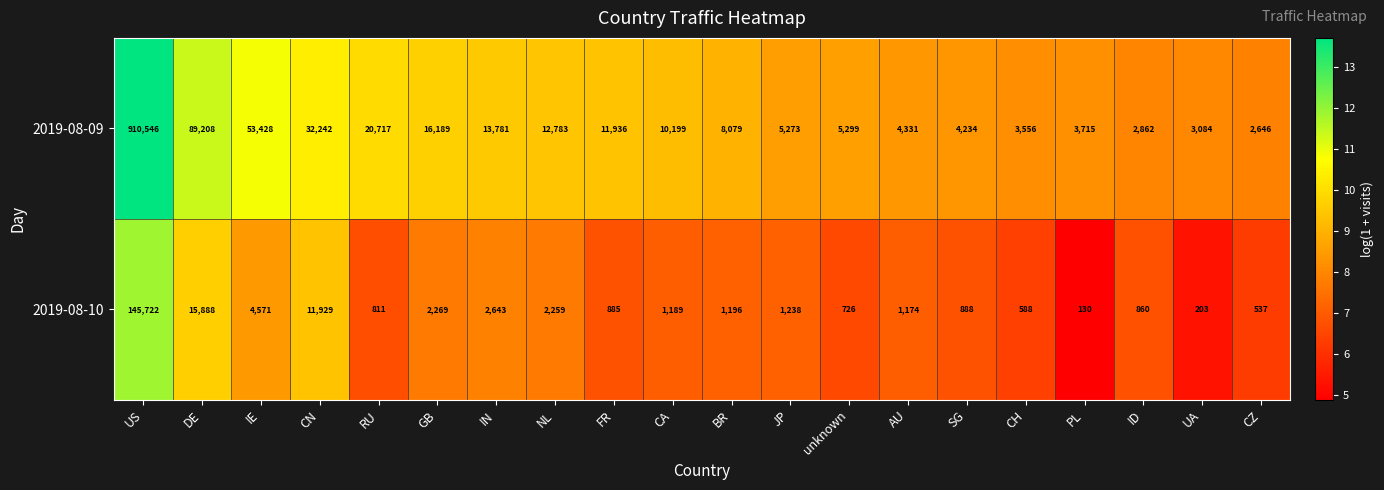

At which category does the chart reach its peak across all series?

US